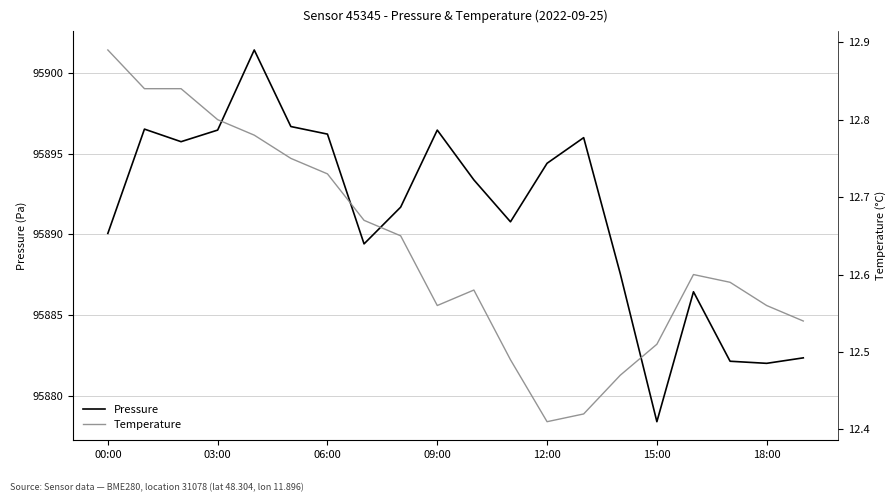

The value of Pressure at 00:00 is 163445.0. True or false?

False